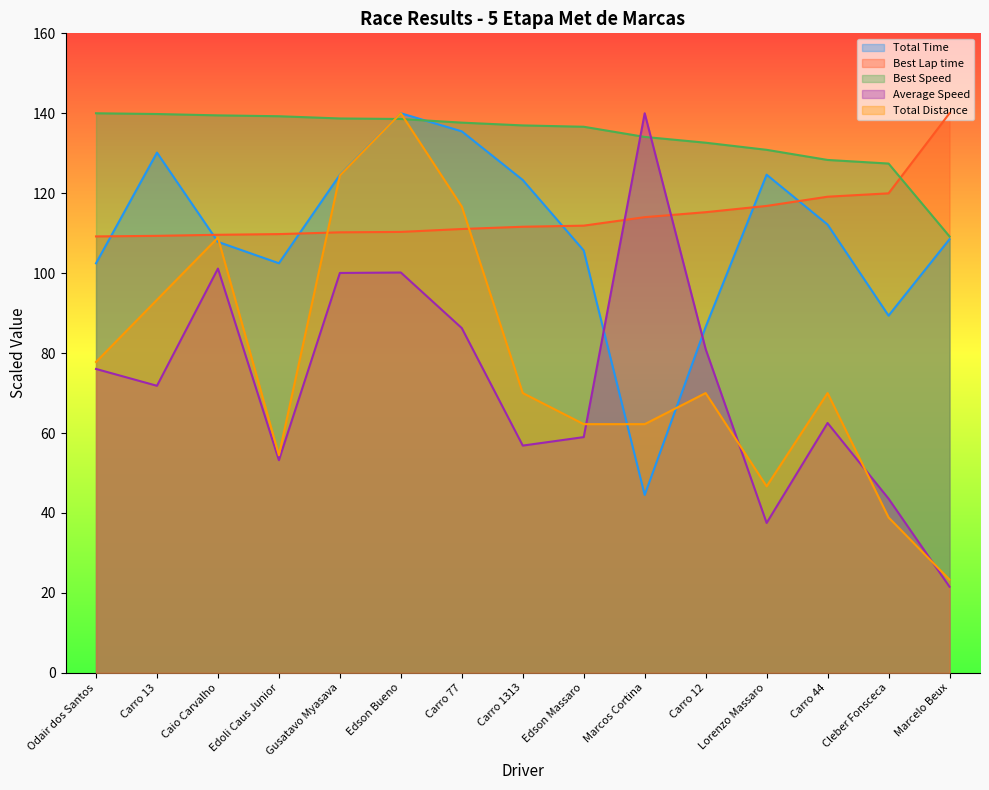

At which category does Average Speed reach its first local valley?

Carro 13